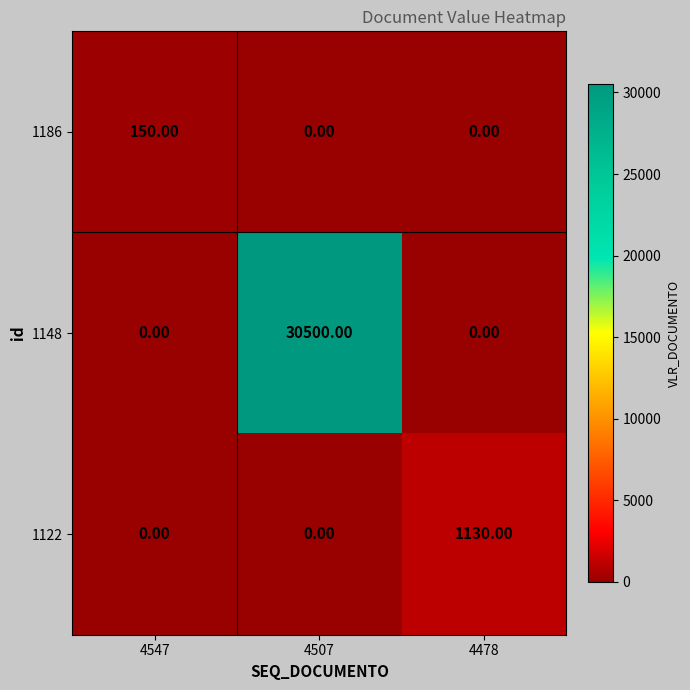

At which category is the sum across all series the highest?

4507